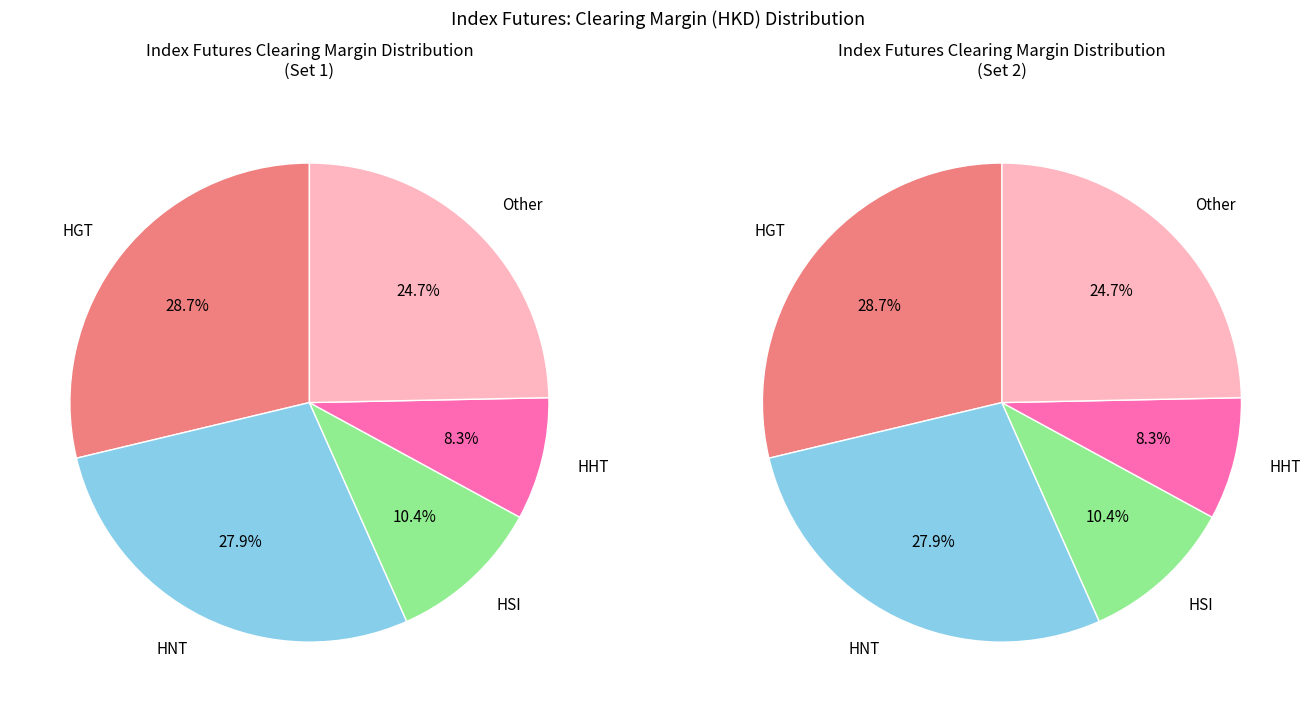

Do HHN and HNT together represent more than half of the pie?

No